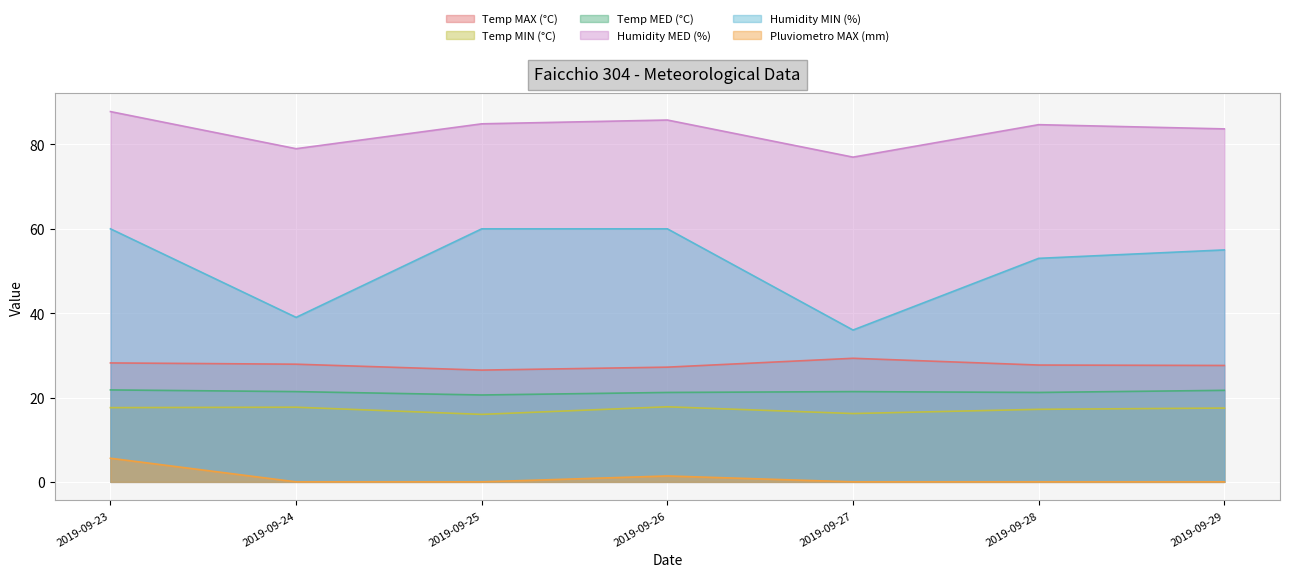

At which label does Humidity MED (%) first exceed 84?

2019-09-23